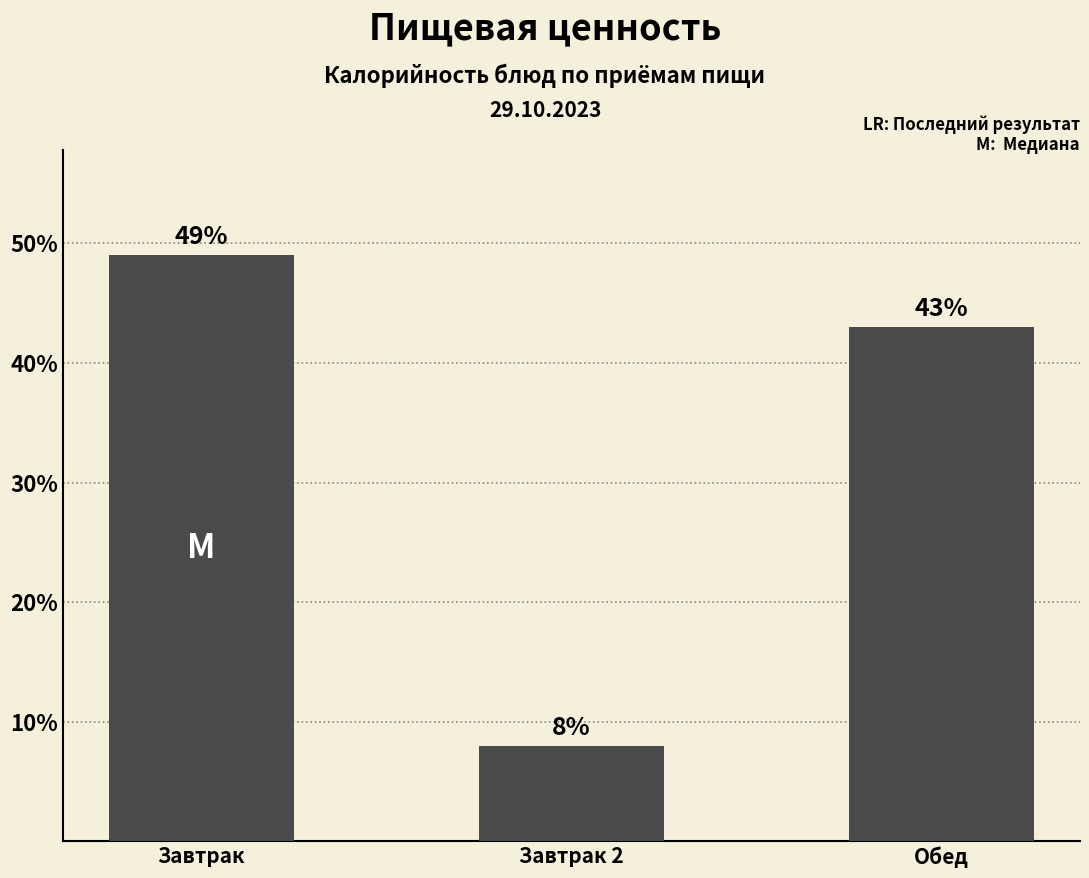

Rank the categories by value from lowest to highest.

Завтрак 2, Обед, Завтрак